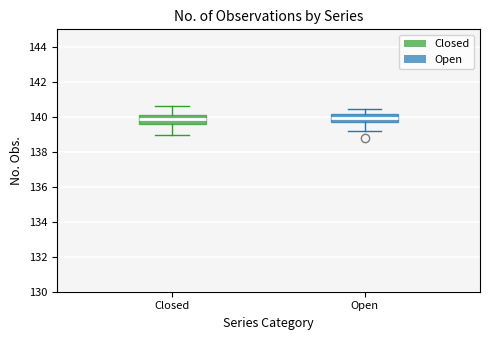

Reading left to right, read every box against the y-axis: the position of its median line, the range the box covers, and the ends of its whiskers. The values are not printed on the chart, so give them approximately, as read against the axis.

Closed: median 139.8, box 139.6 to 140.2, whiskers 139.0 to 140.6
Open: median 140.0, box 139.6 to 140.2, whiskers 139.2 to 140.4